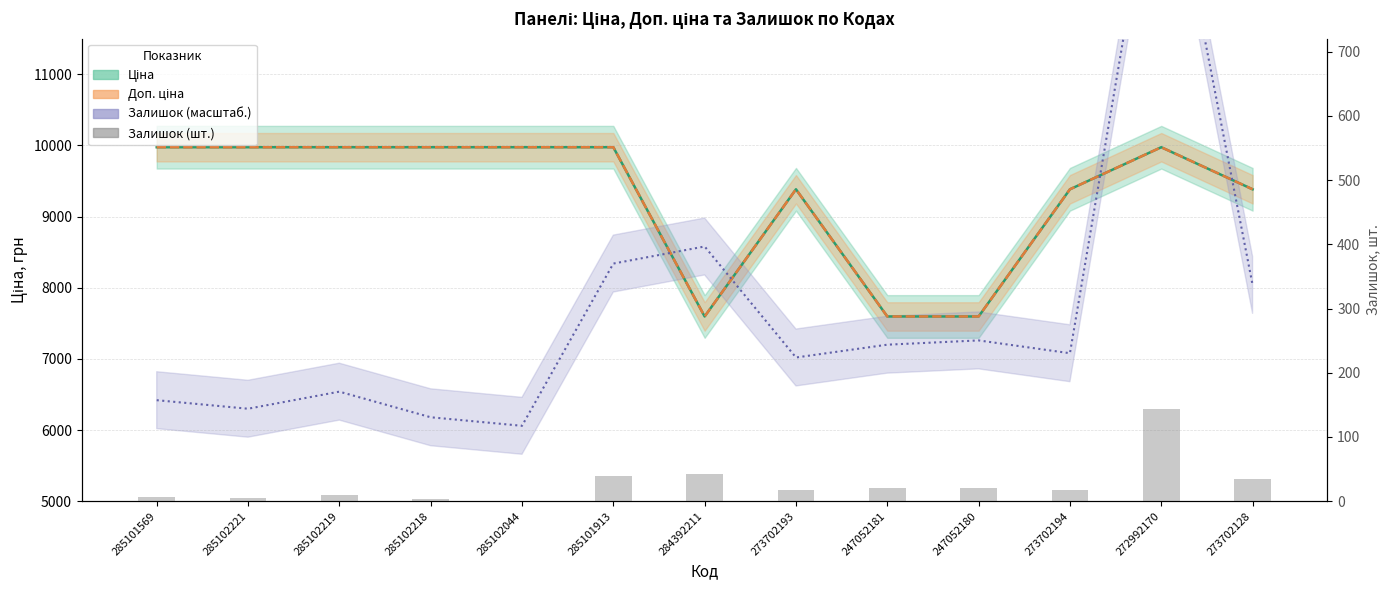

Reading left to right, extract all data points from this chart.

Ціна: 9975.0	9975.0	9975.0	9975.0	9975.0	9975.0	7596.5	9384.0	7596.5	7596.5	9384.0	9975.0	9384.0
Доп. ціна: 9975.0	9975.0	9975.0	9975.0	9975.0	9975.0	7596.5	9384.0	7596.5	7596.5	9384.0	9975.0	9384.0
Залишок × 60: 6420.0	6300.0	6540.0	6180.0	6060.0	8340.0	8580.0	7020.0	7200.0	7260.0	7080.0	14640.0	8040.0
Залишок (шт.): 7.0	5.0	9.0	3.0	1.0	39.0	43.0	17.0	20.0	21.0	18.0	144.0	34.0